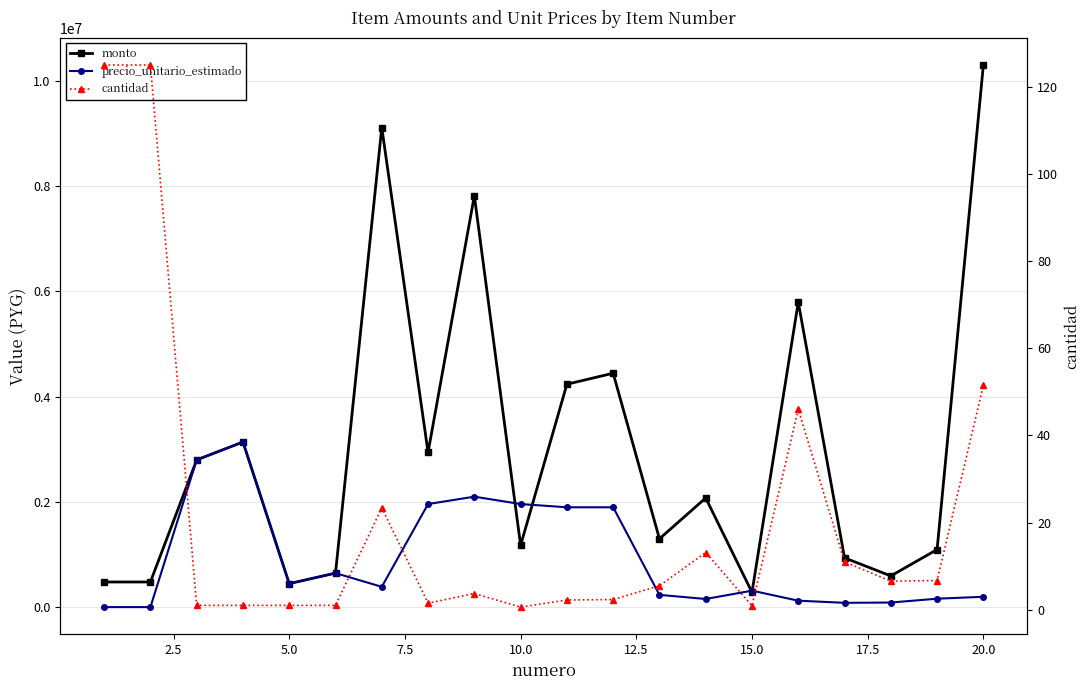

In cantidad, how many points are higher than both neighbors (excluding endpoints)?

4